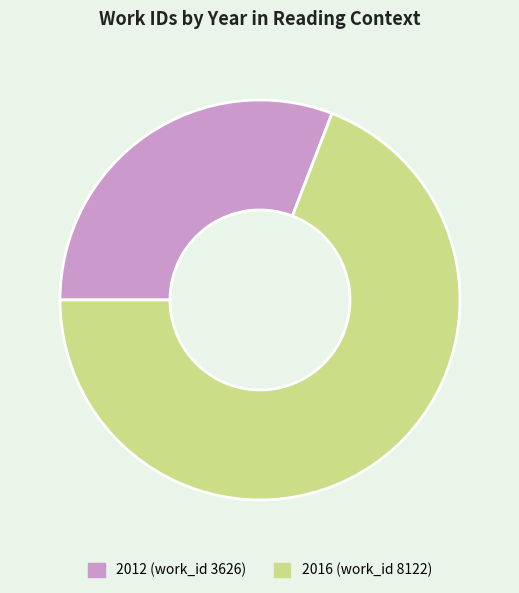

The 2016 (work_id 8122) slice represents 69% of the pie. True or false?

True